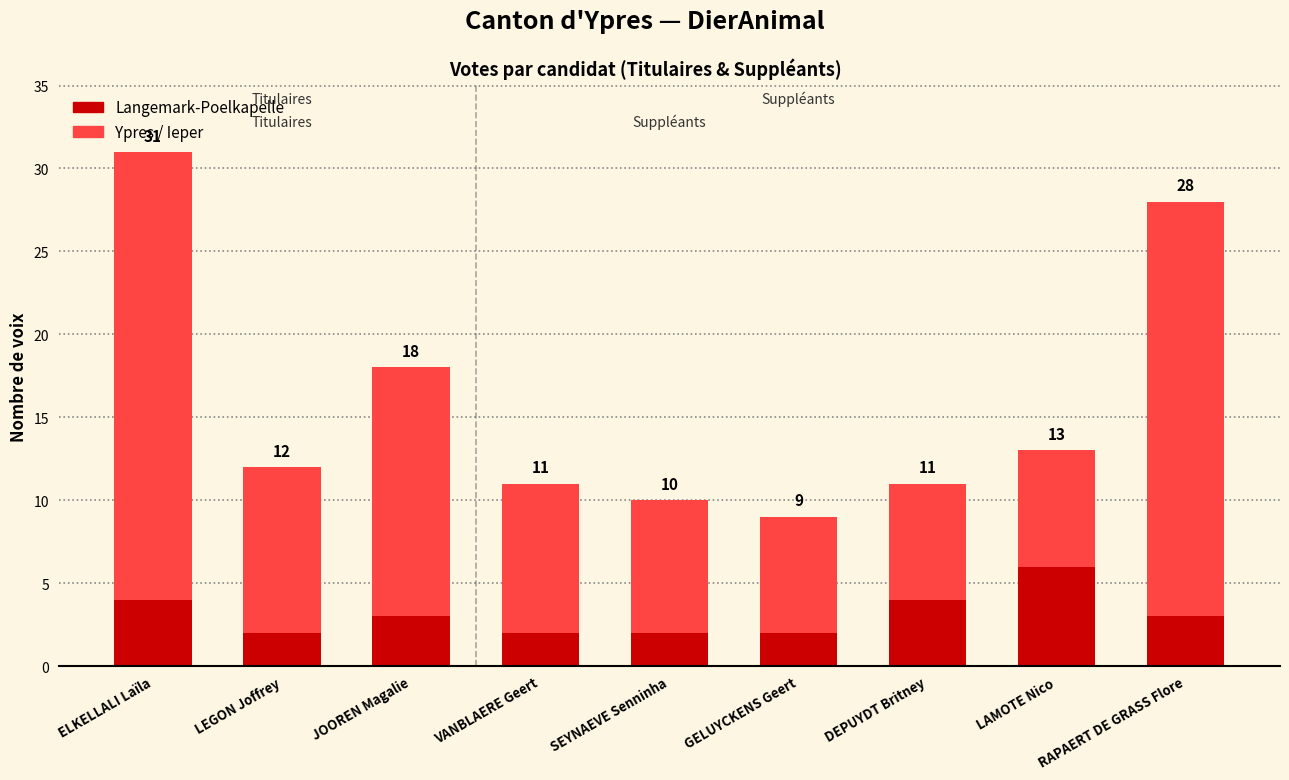

What is the total value across all series at VANBLAERE Geert?

11